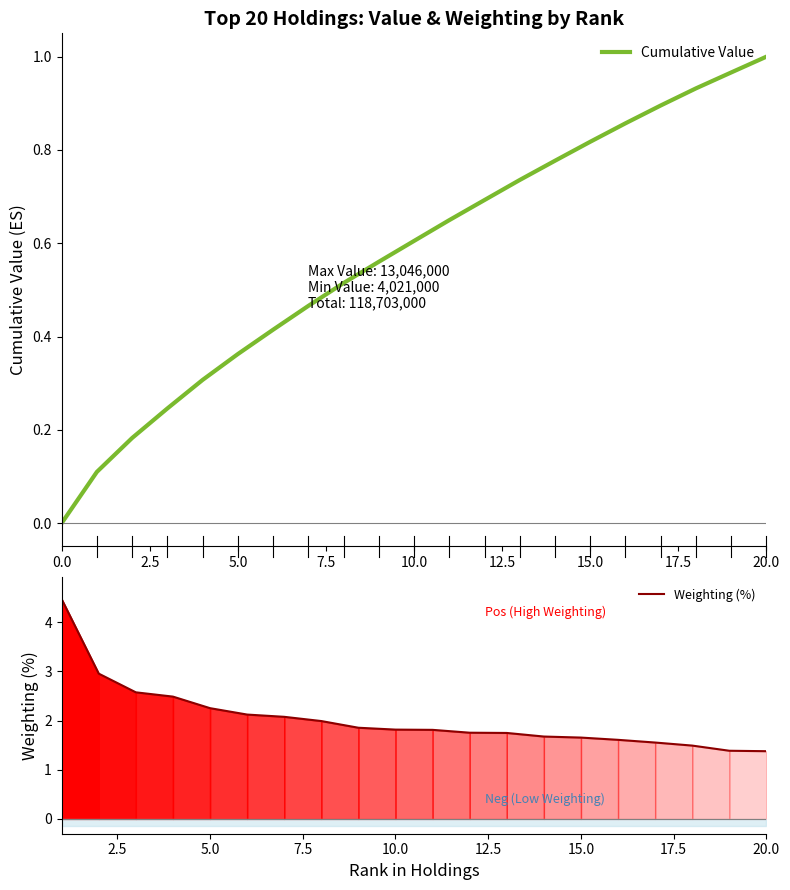

Is it true that Weighting (%) equals 2.3 at 5.0?

True